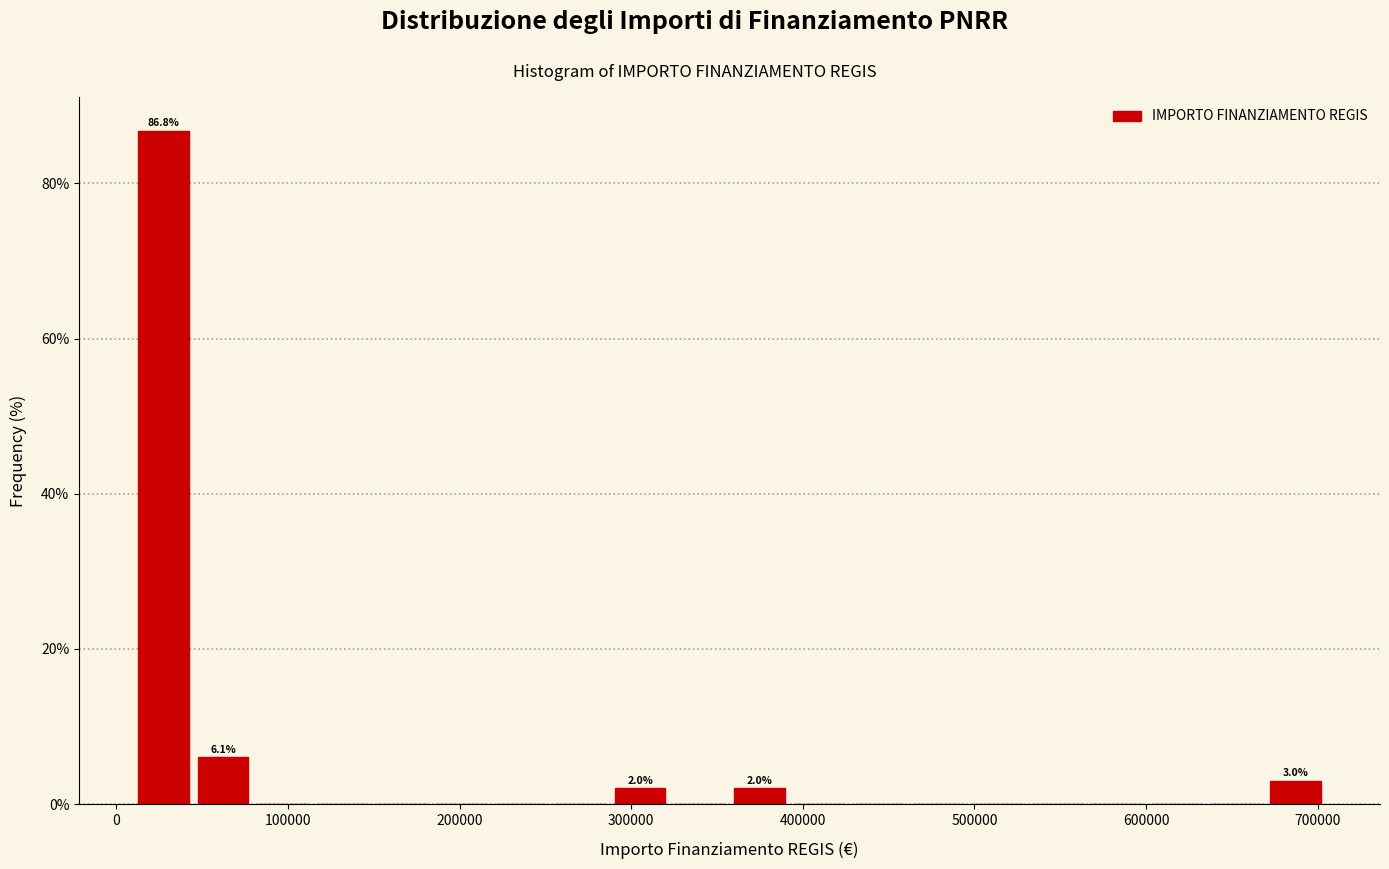

Around what value on the x-axis is the tallest bar? Give the approximate position of its centre, as read against the axis.

30000